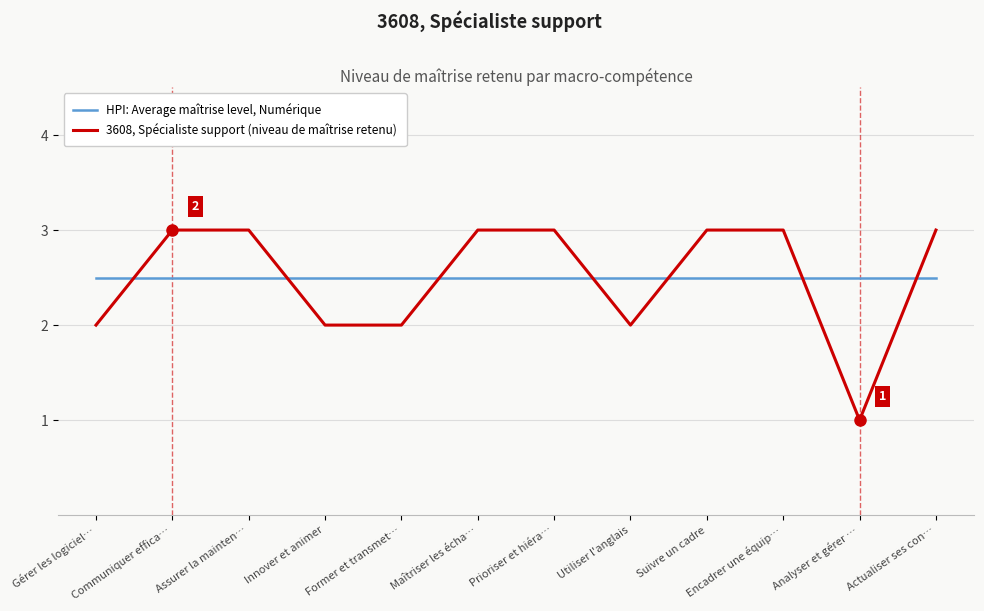

Reading right to left, what are all the values shown in this chart?

HPI: Average maîtrise level, Numérique: 2.5	2.5	2.5	2.5	2.5	2.5	2.5	2.5	2.5	2.5	2.5	2.5
3608, Spécialiste support (niveau de maîtrise retenu): 3.0	1.0	3.0	3.0	2.0	3.0	3.0	2.0	2.0	3.0	3.0	2.0